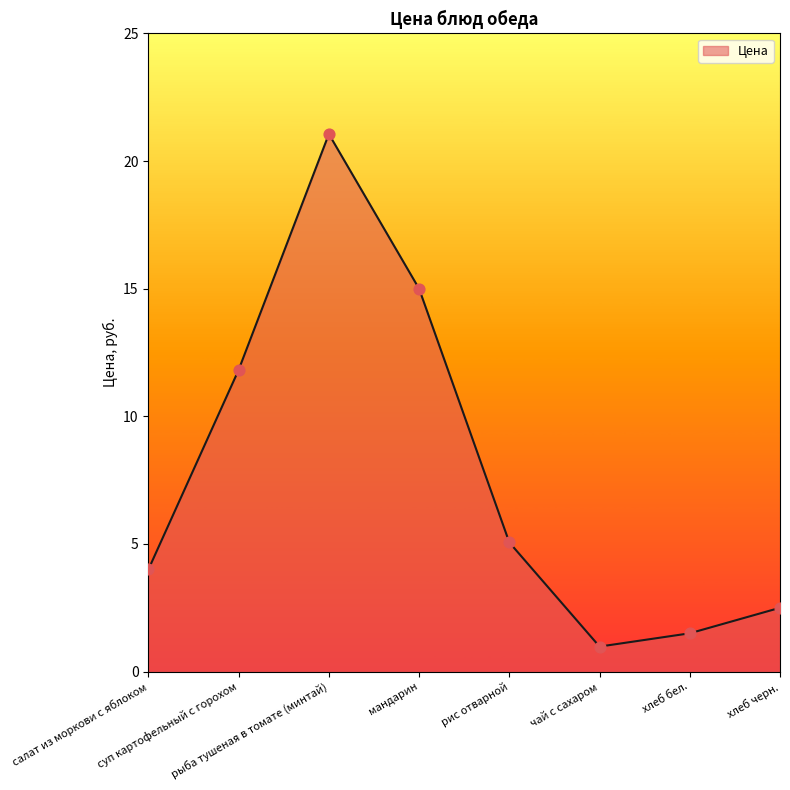

What is the ratio of the value at суп картофельный с горохом to the value at хлеб черн.?

4.7